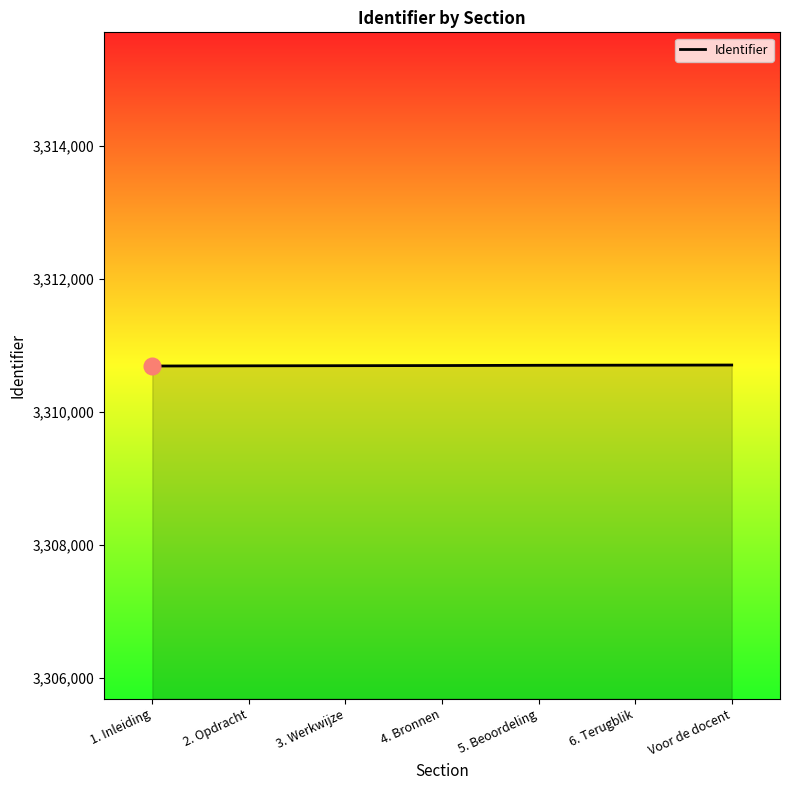

What is the maximum value shown in the chart?

3310702